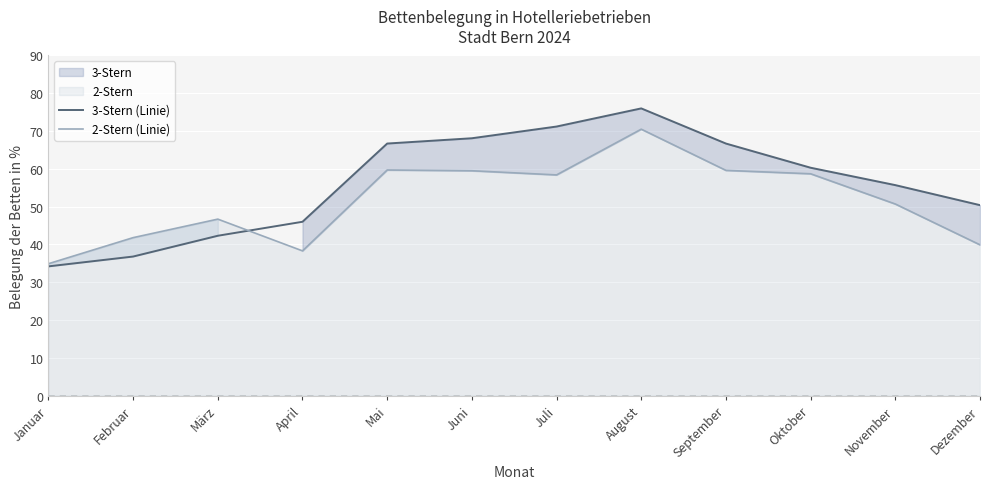

Which series has the largest range (max minus min)?

3-Stern (Linie)